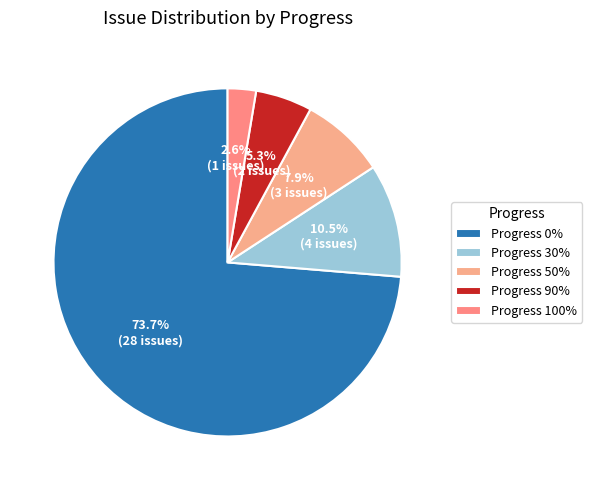

How many slices are in this pie chart?

5